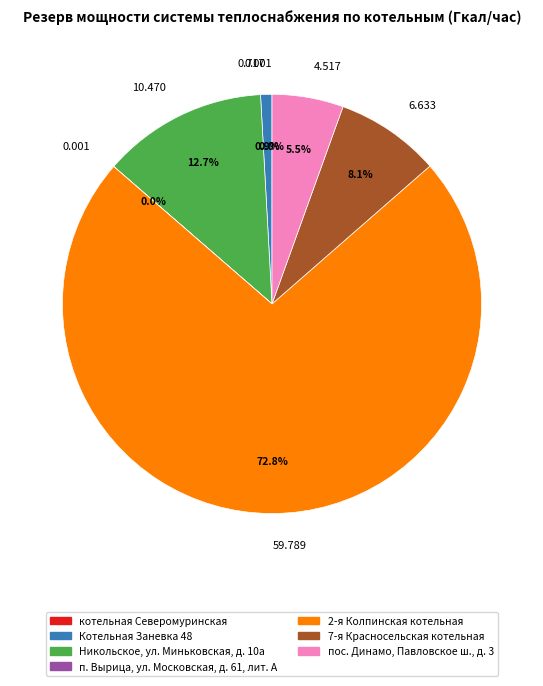

Is there any slice that represents more than half of the pie?

Yes